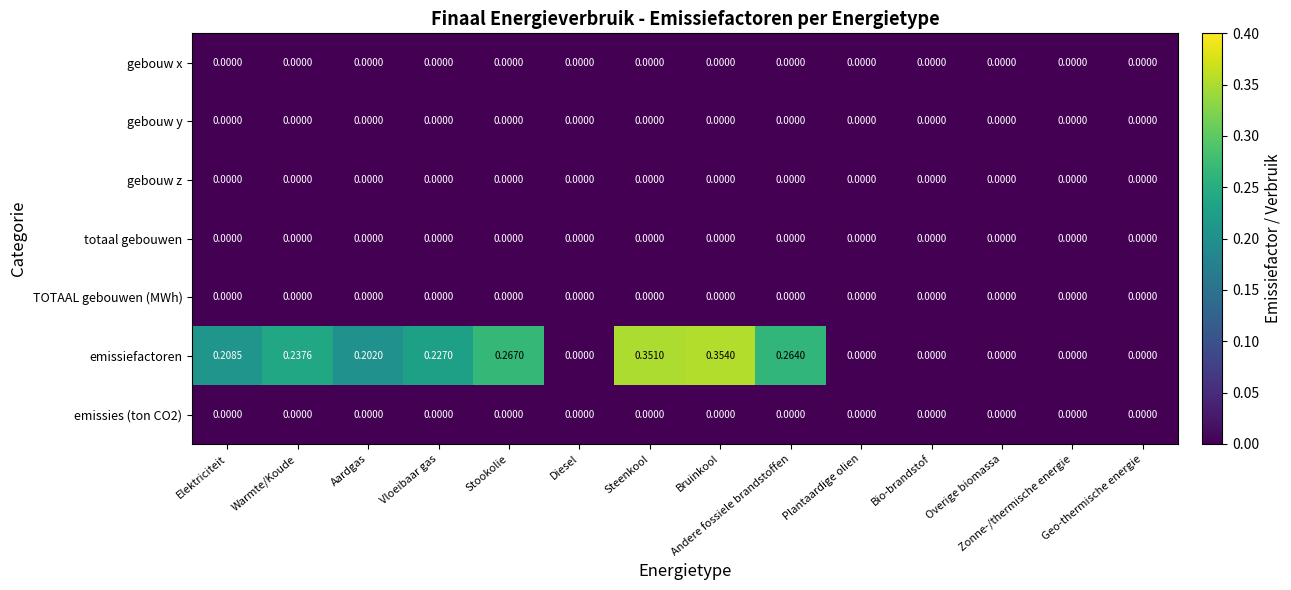

Between Diesel and Bruinkool, which series saw the biggest shift?

emissiefactoren